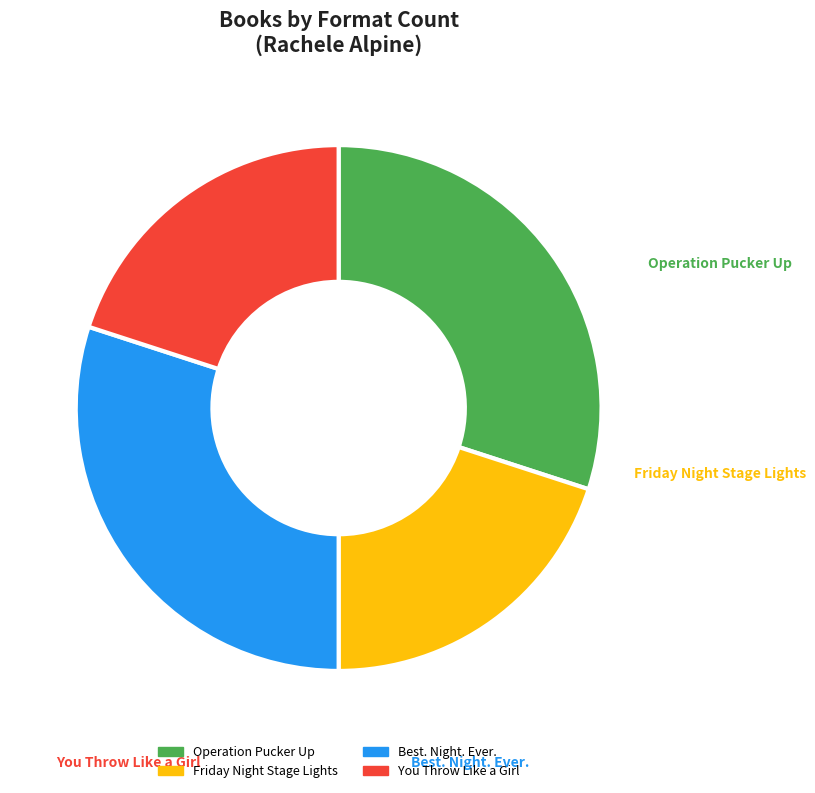

Is there any slice that represents more than half of the pie?

No